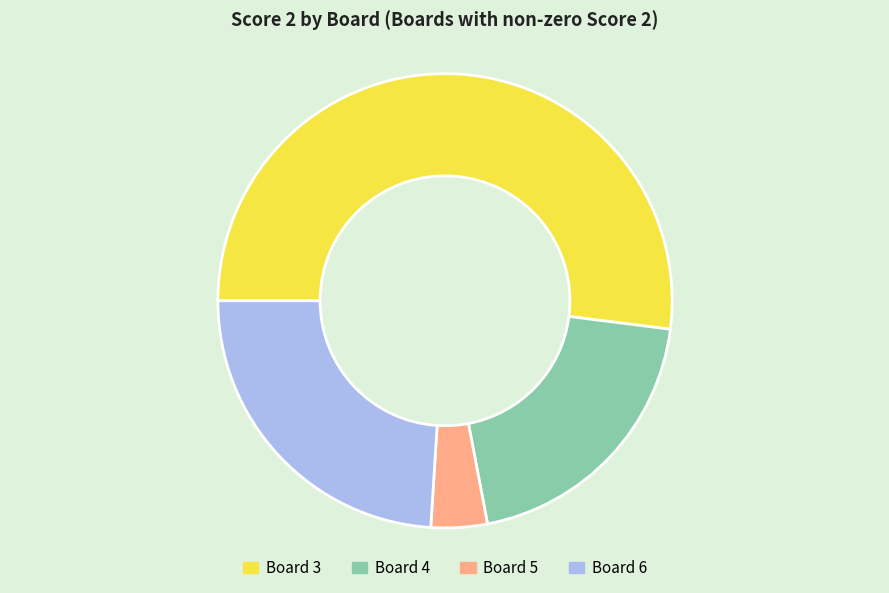

True or false: Board 6 accounts for 24% of the total.

True